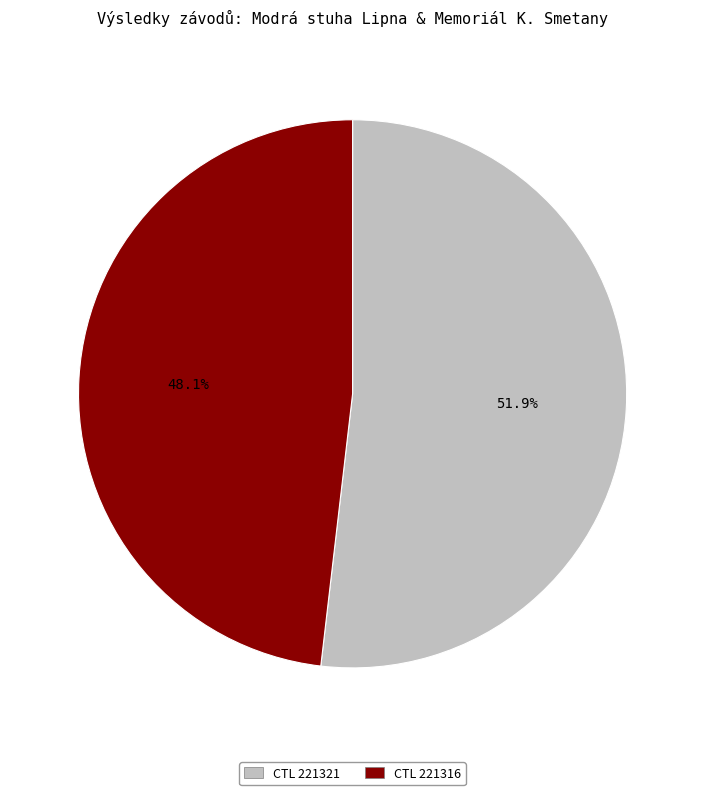

Is there any slice that represents more than half of the pie?

Yes